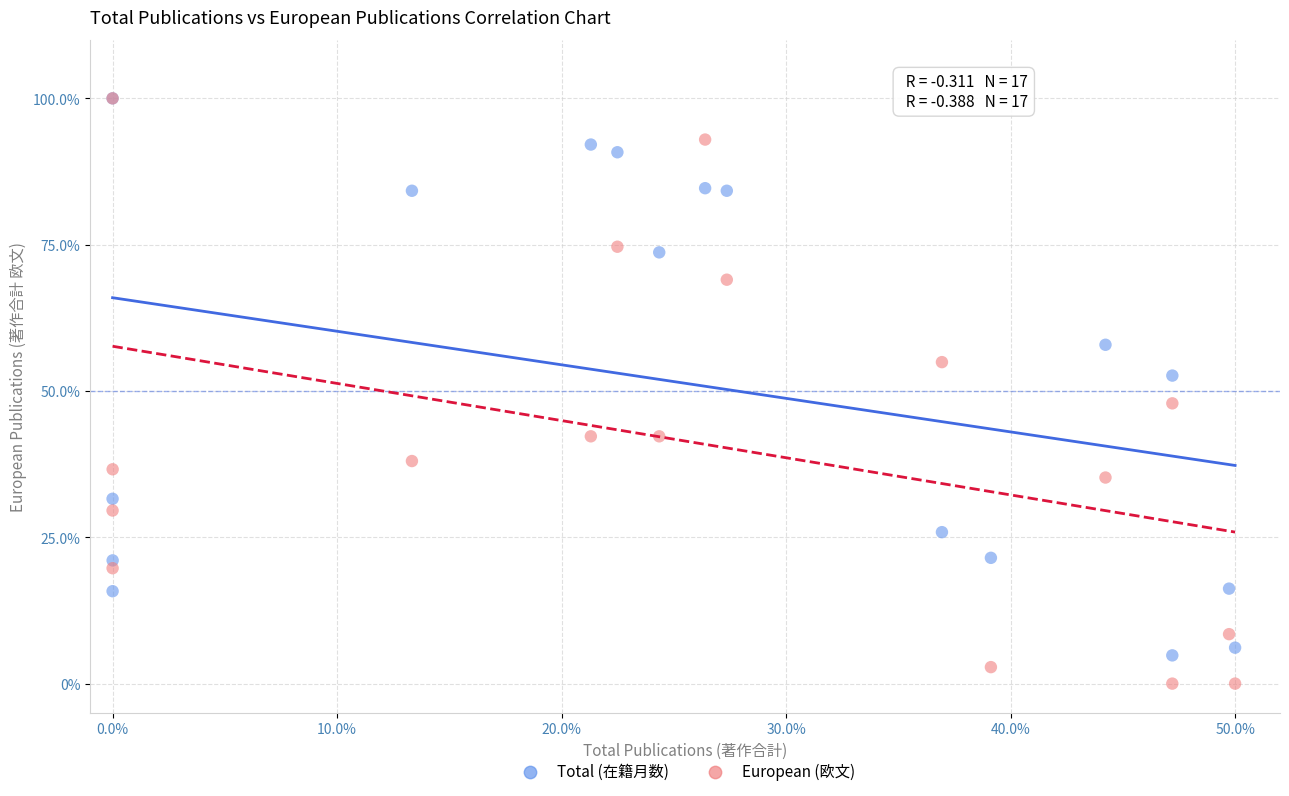

What are all the series names shown in the legend?

Total (在籍月数), European (欧文)